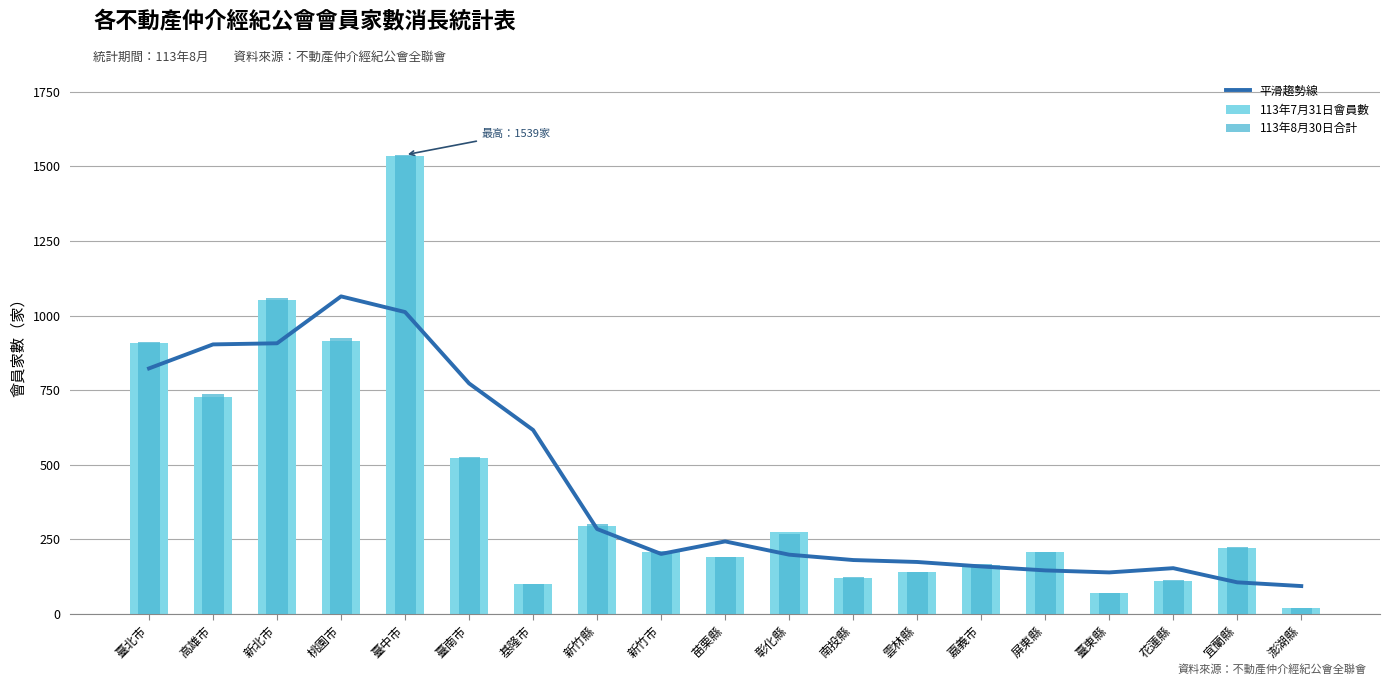

At how many categories does at least one series exceed 1126?

1